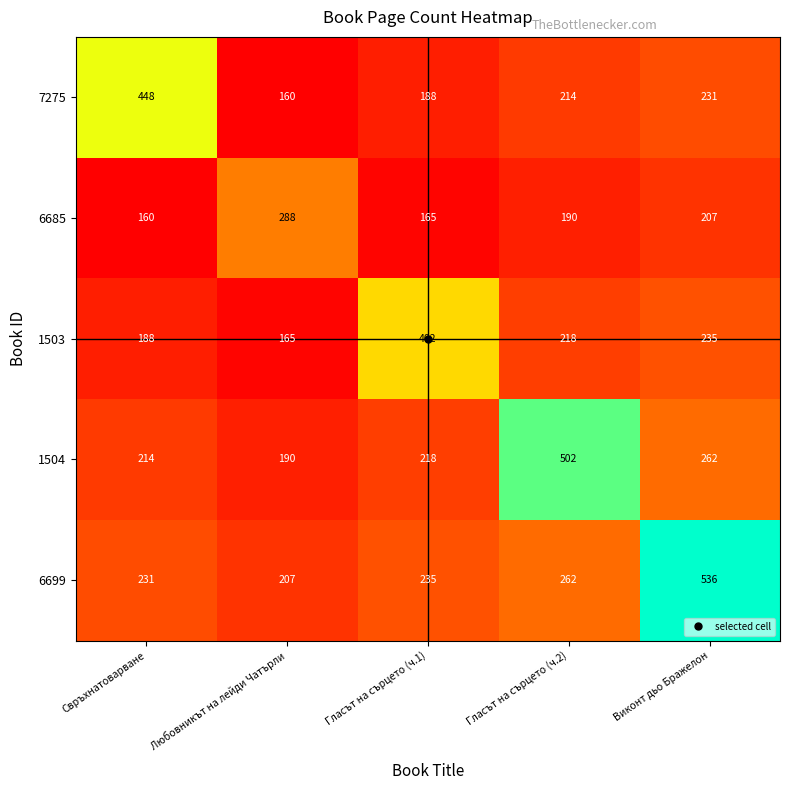

Between Гласът на сърцето (ч.1) and Гласът на сърцето (ч.2), which series saw the biggest shift?

1504